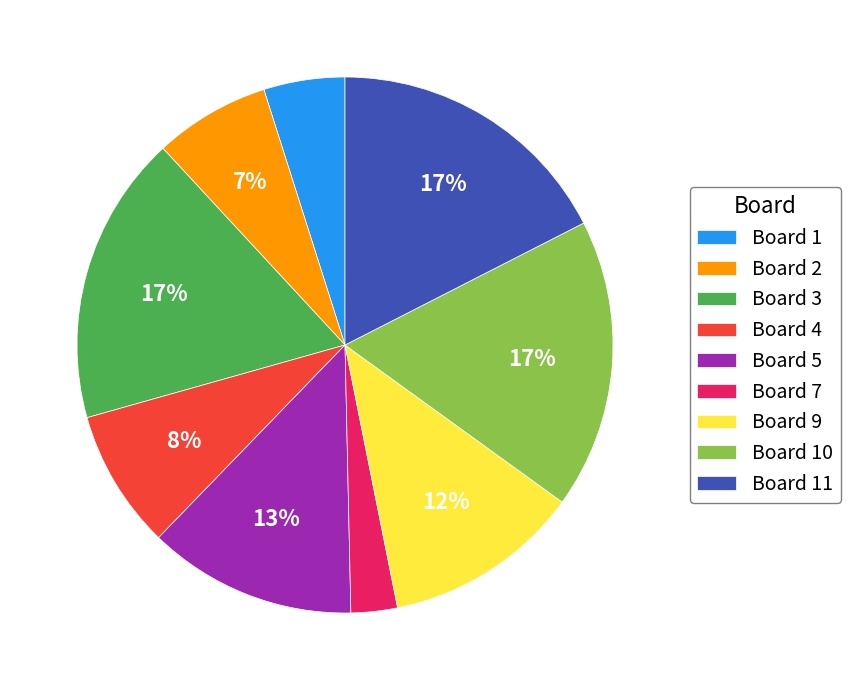

Which has a higher value, Board 9 or Board 7?

Board 9